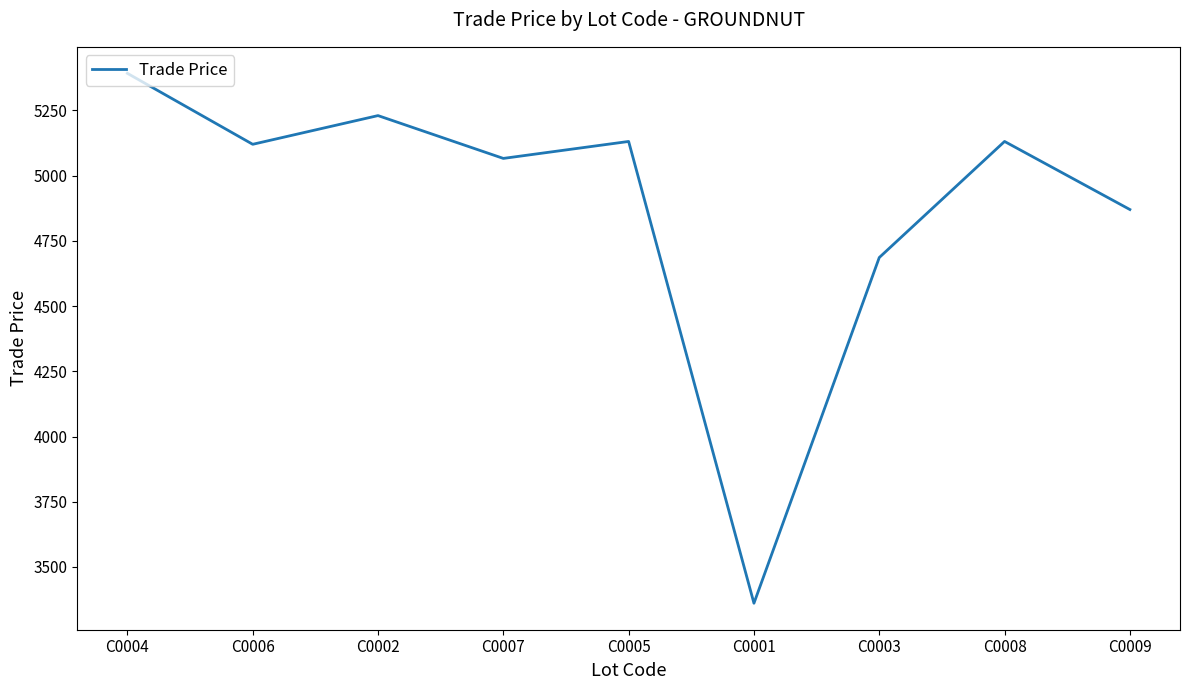

Approximately how many times larger is the value at C0008 compared to C0003?

1.1